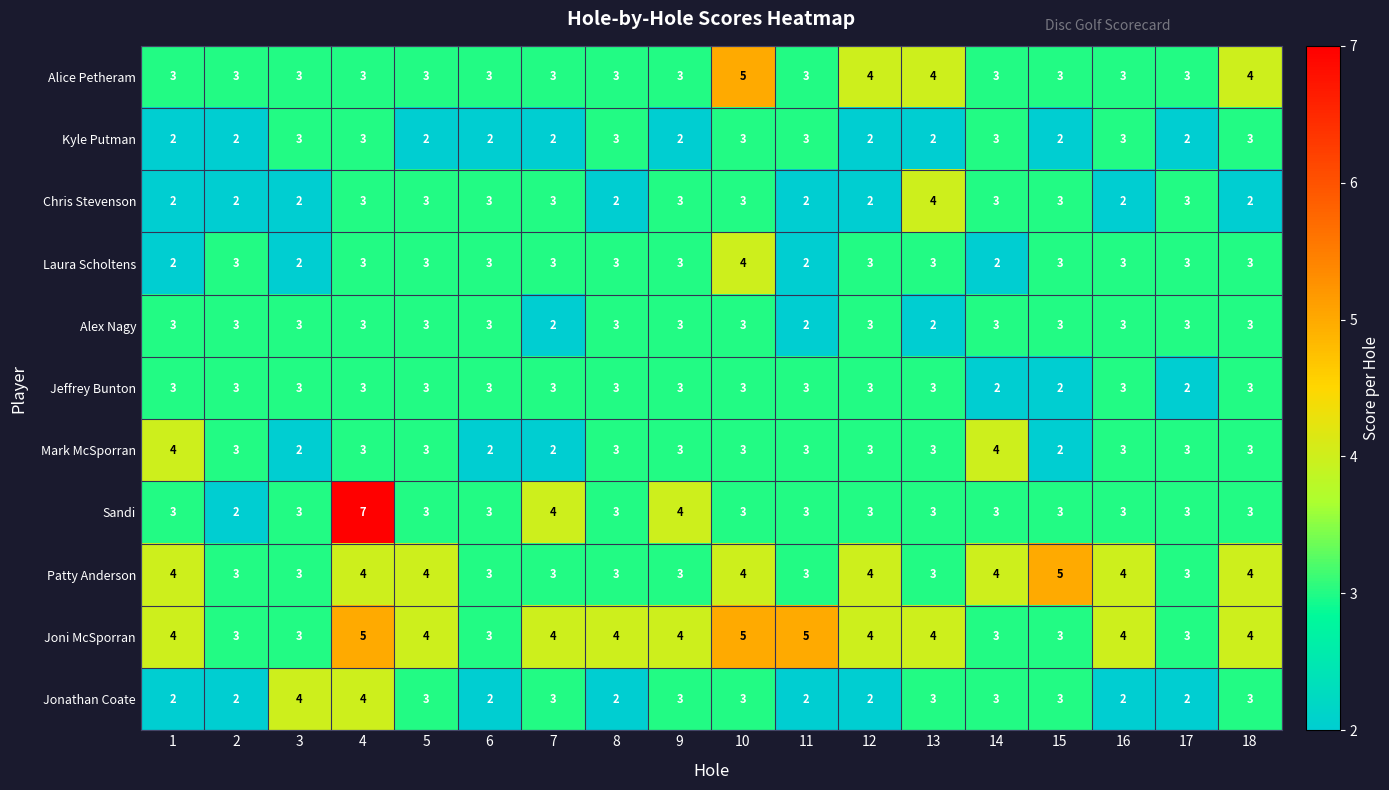

What is the maximum value shown in the chart?

7